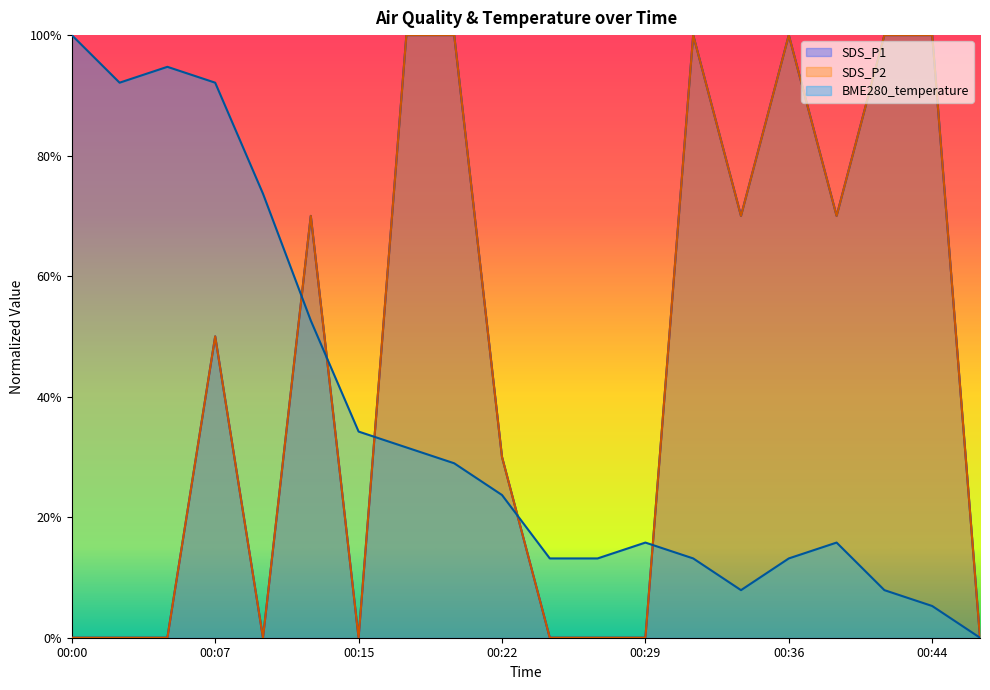

Rank the categories by SDS_P2 value from lowest to highest.

00:00, 00:02, 00:05, 00:10, 00:15, 00:24, 00:27, 00:29, 00:46, 00:22, 00:07, 00:12, 00:34, 00:39, 00:17, 00:19, 00:31, 00:36, 00:41, 00:44